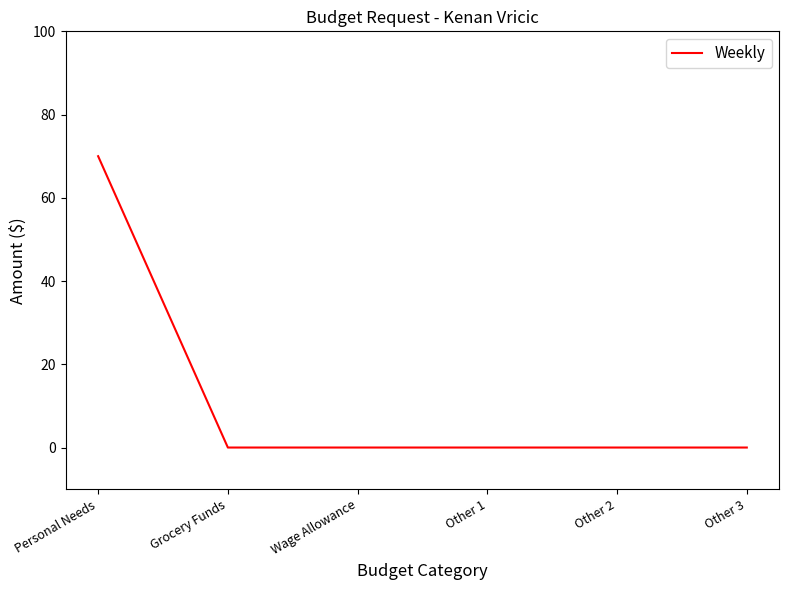

Reading right to left, transcribe all the data shown in this chart.

Other 3=0	Other 2=0	Other 1=0	Wage Allowance=0	Grocery Funds=0	Personal Needs=70